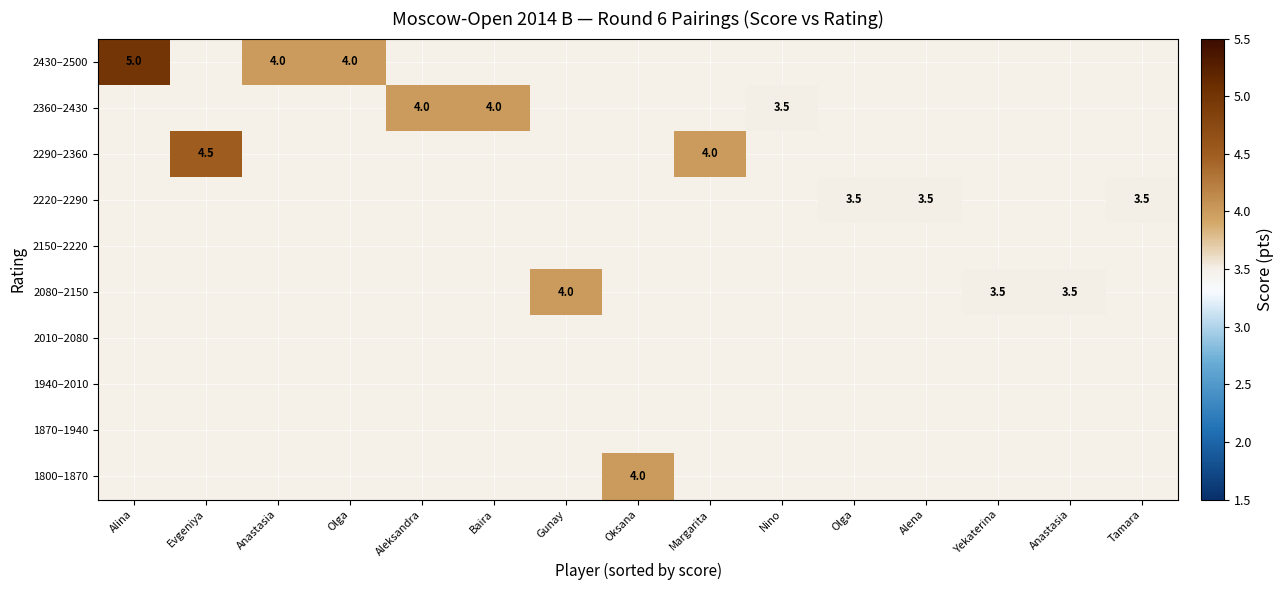

Between Tamara and Anastasia, which is larger?

Anastasia